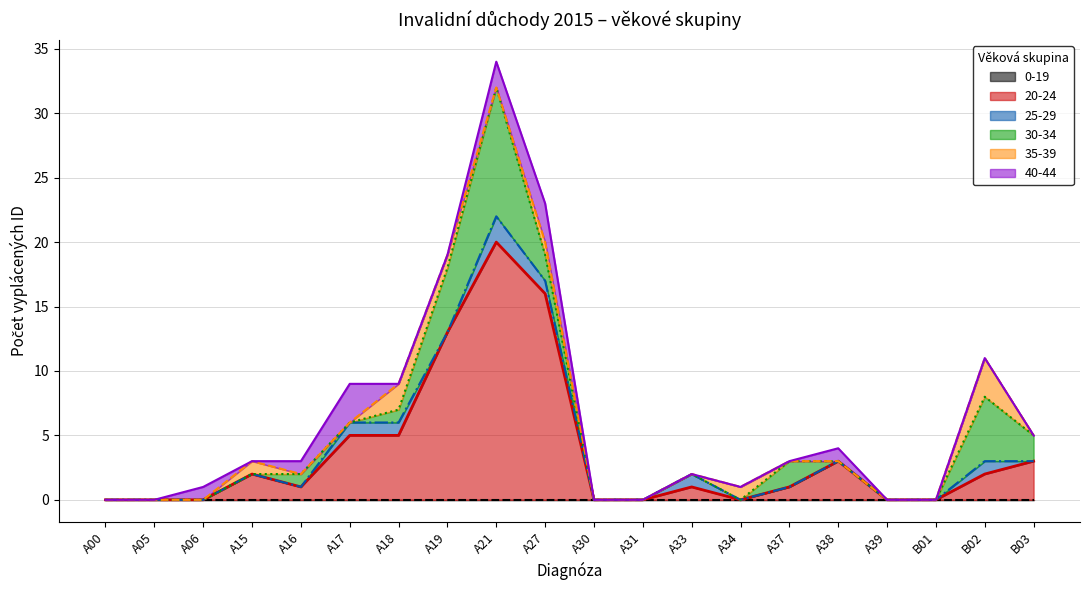

What is the label of the 15th point from the right?

A17